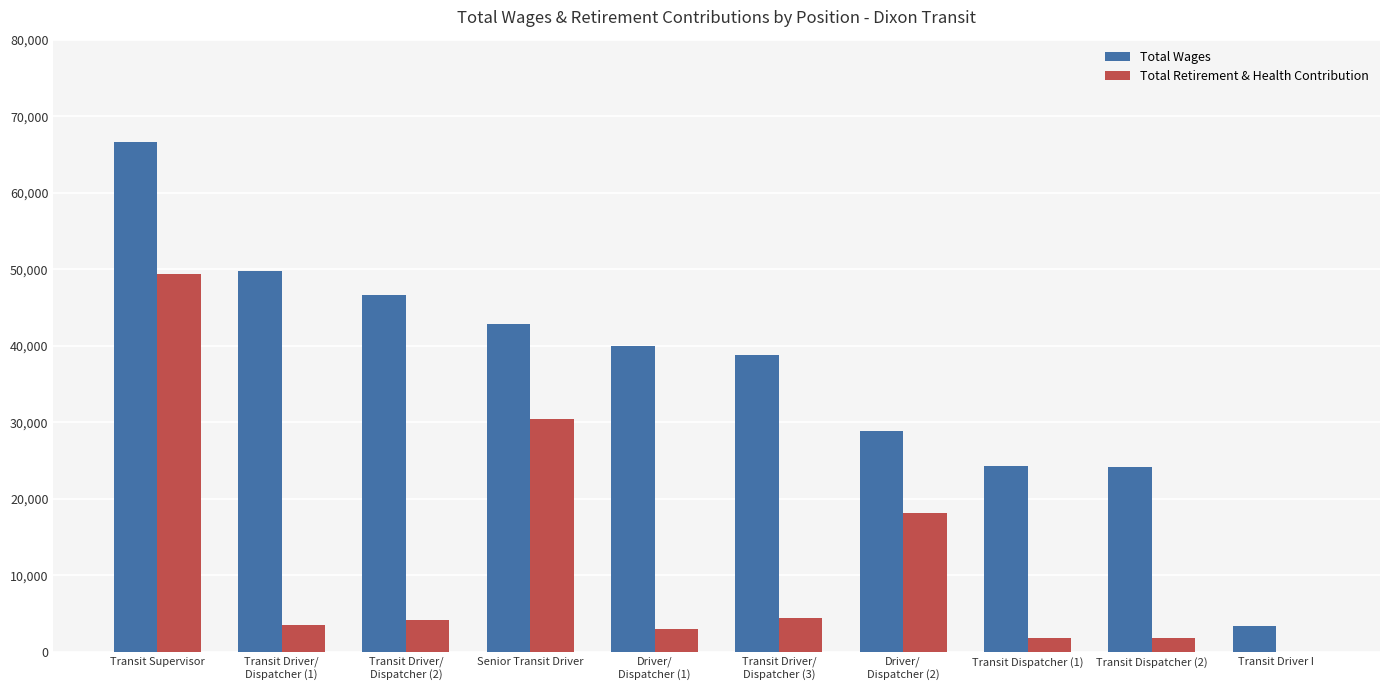

What is the sum of all Total Retirement & Health Contribution values?

116819